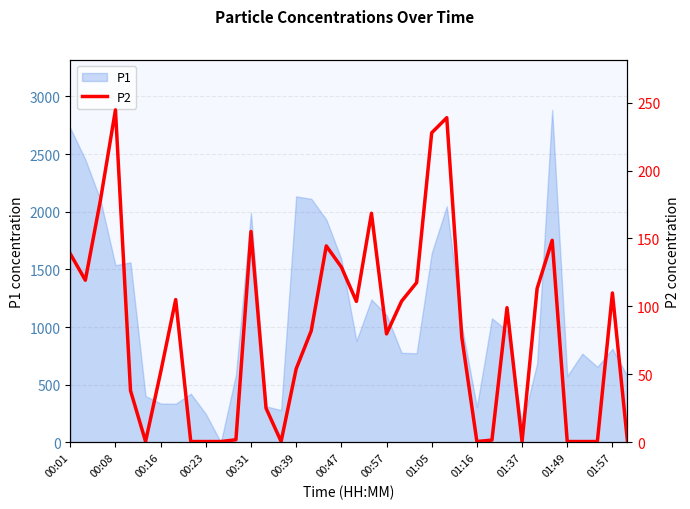

At which category does the data reach its first local valley?

00:08